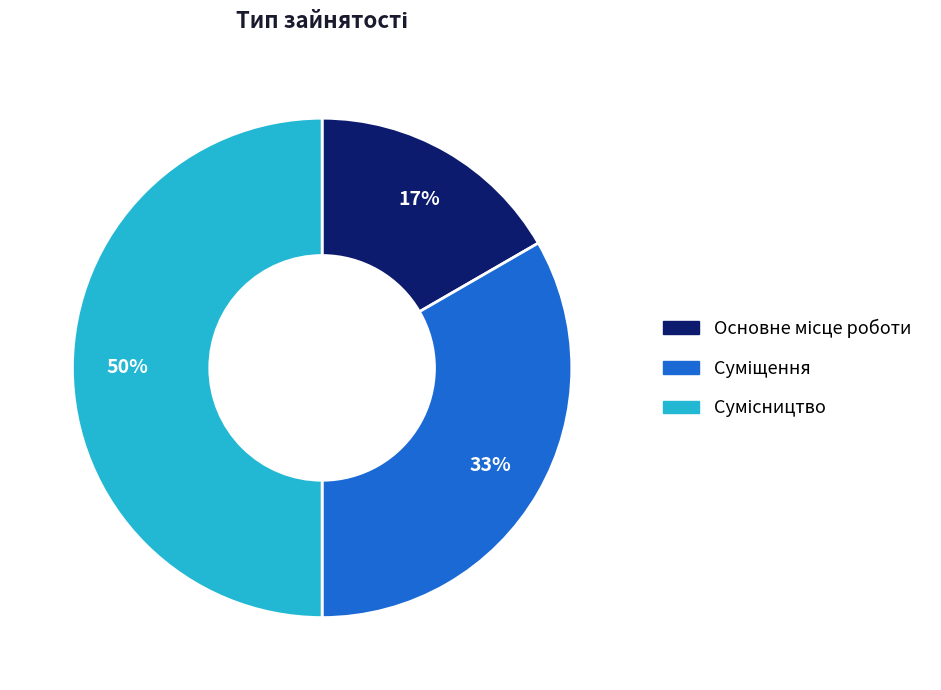

To the nearest percent, what is the average slice percentage?

33%